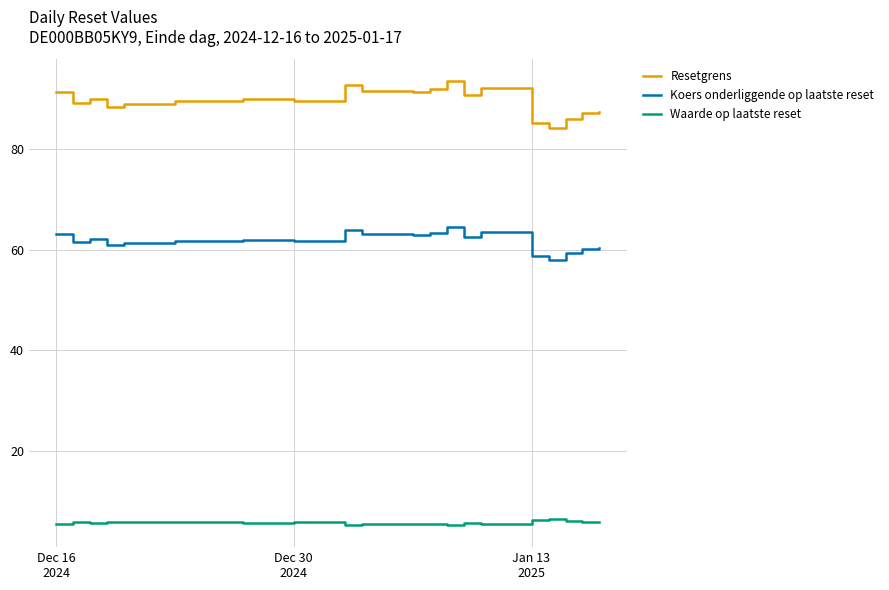

Rank the series by their average value, from highest to lowest.

Resetgrens, Koers onderliggende op laatste reset, Waarde op laatste reset